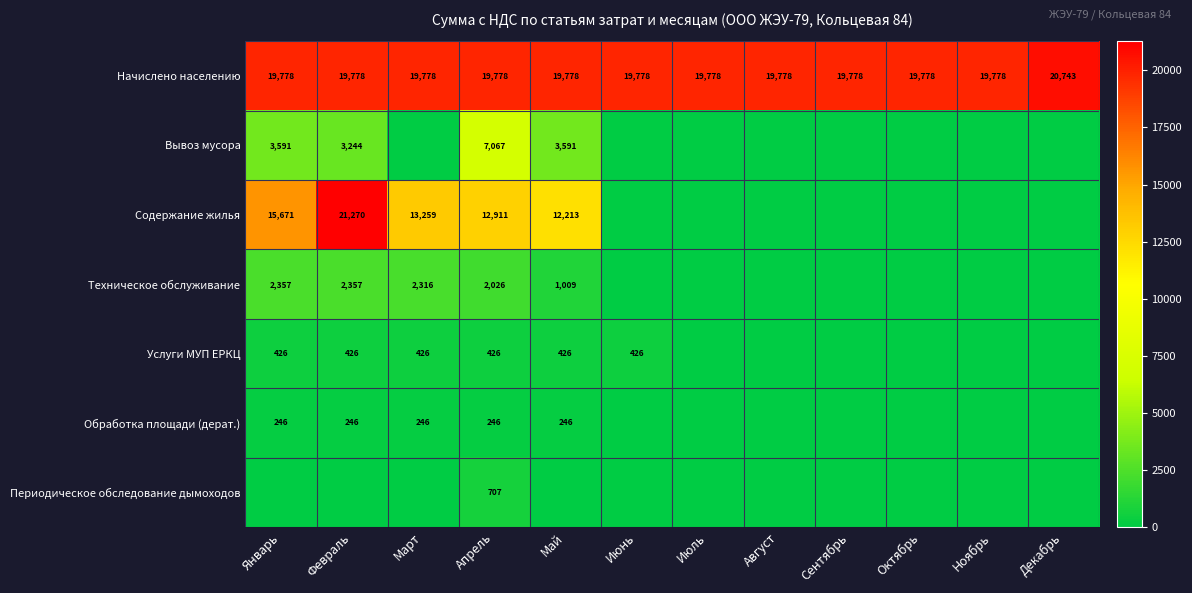

Which label corresponds to the smallest value in the chart?

Март